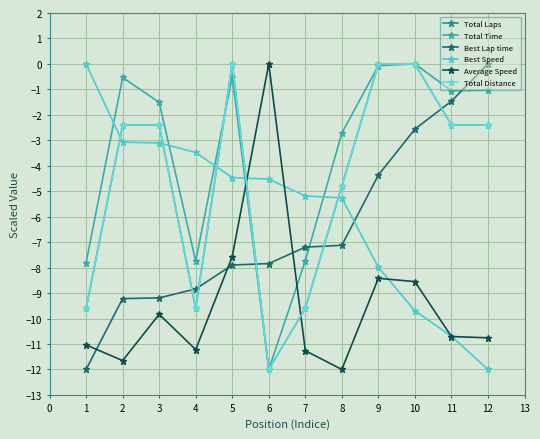

Reading left to right, transcribe all the data shown in this chart.

Total Laps: -9.6	-2.4	-2.4	-9.6	0.0	-12.0	-9.6	-4.8	0.0	0.0	-2.4	-2.4
Total Time: -7.8	-0.5	-1.5	-7.7	-0.5	-12.0	-7.7	-2.7	-0.1	0.0	-1.1	-1.0
Best Lap time: -12.0	-9.2	-9.2	-8.8	-7.9	-7.8	-7.2	-7.1	-4.4	-2.6	-1.5	0.0
Best Speed: 0.0	-3.1	-3.1	-3.5	-4.5	-4.5	-5.2	-5.3	-8.0	-9.7	-10.7	-12.0
Average Speed: -11.0	-11.7	-9.8	-11.2	-7.6	0.0	-11.3	-12.0	-8.4	-8.6	-10.7	-10.8
Total Distance: -9.6	-2.4	-2.4	-9.6	0.0	-12.0	-9.6	-4.8	0.0	0.0	-2.4	-2.4